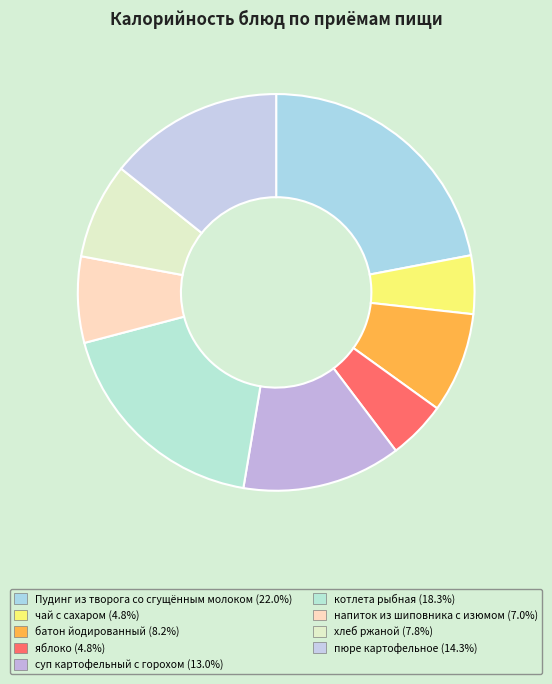

Count the number of slices in the pie.

9